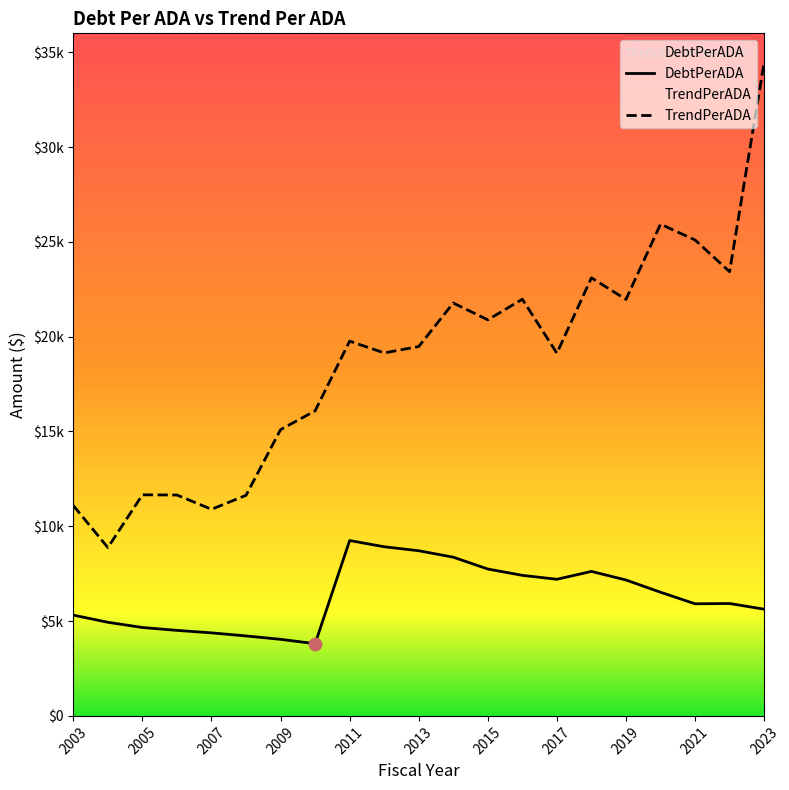

What is the total value across all series at 2022?

29354.6